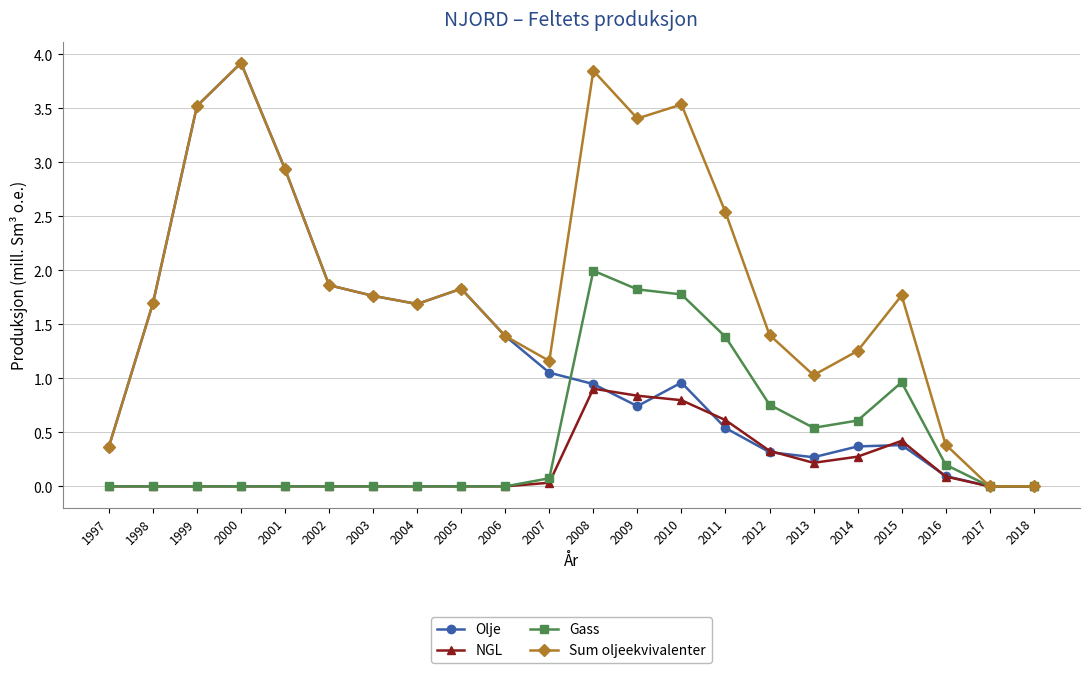

Which series has the largest total across all categories?

Sum oljeekvivalenter